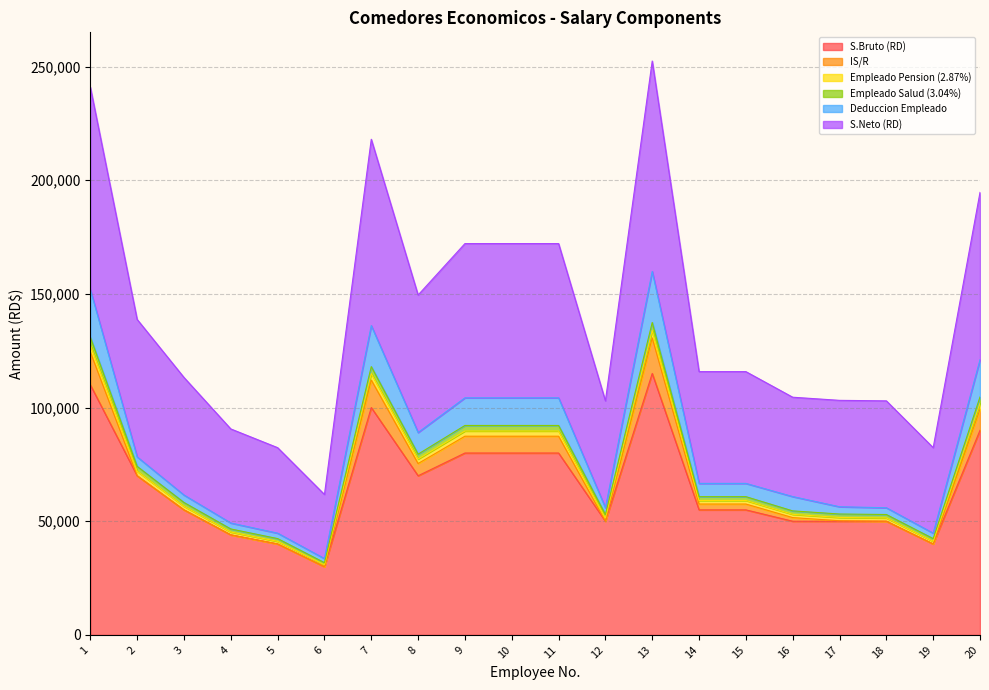

What is the spread (max minus min) of values at 19?

42364.0